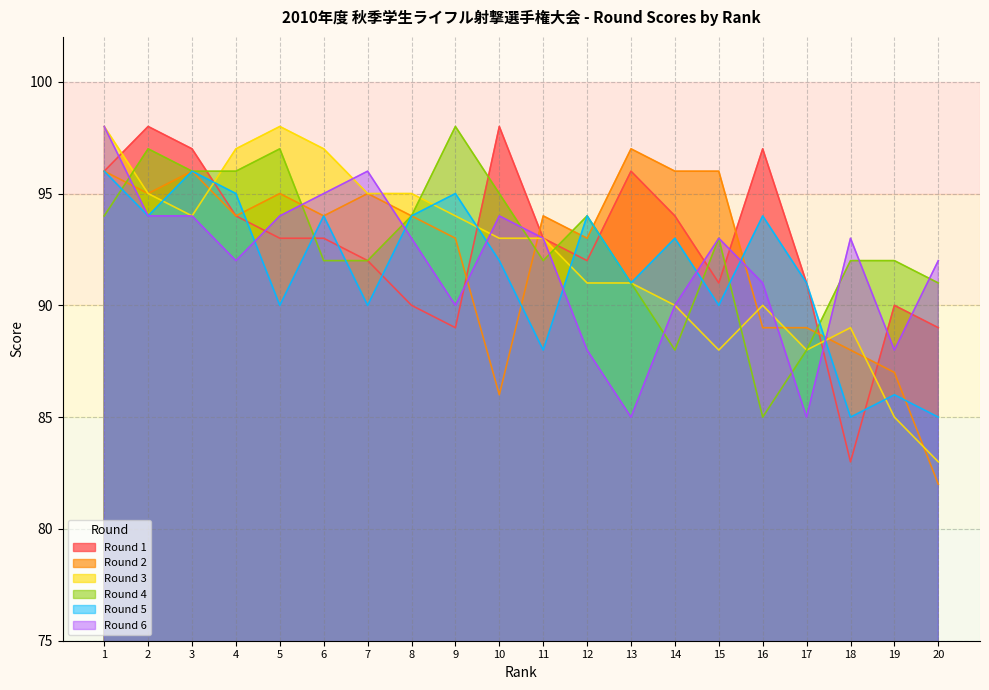

In Round 4, how many points are higher than both neighbors (excluding endpoints)?

5